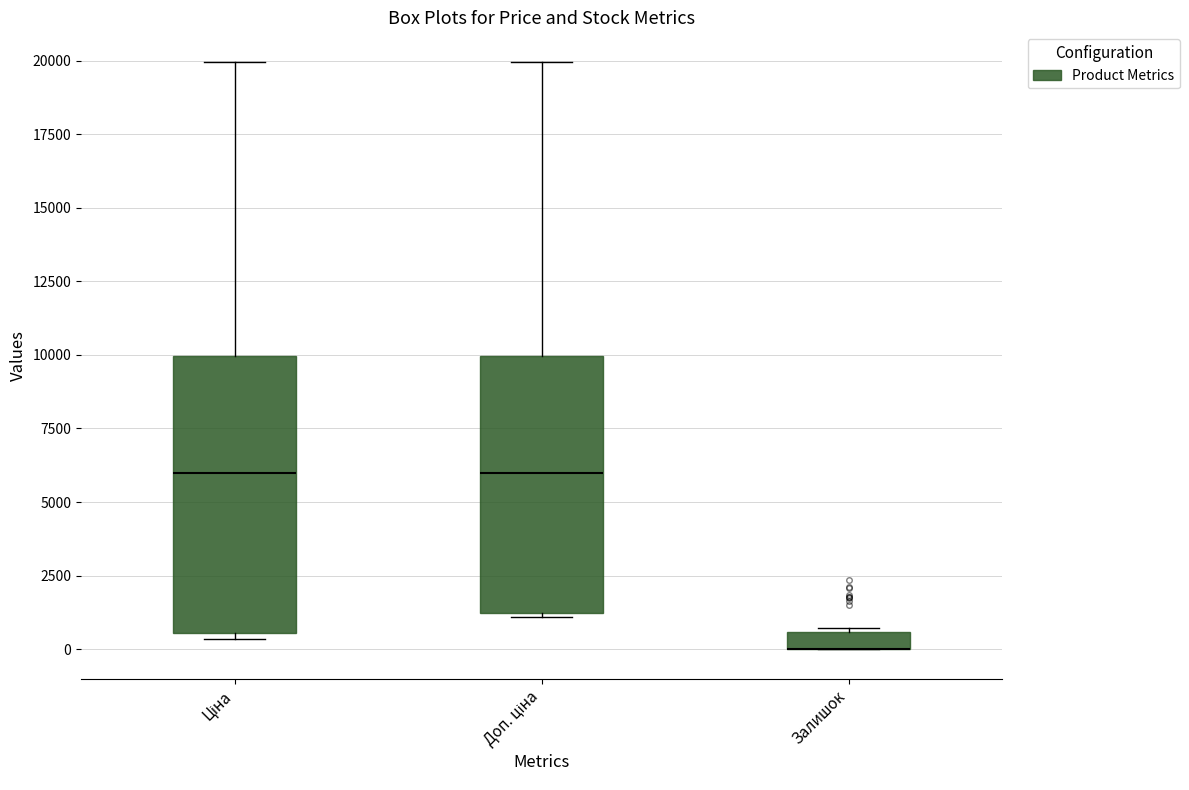

Comparing the boxes themselves (not the whiskers), which one is the tallest?

Ціна